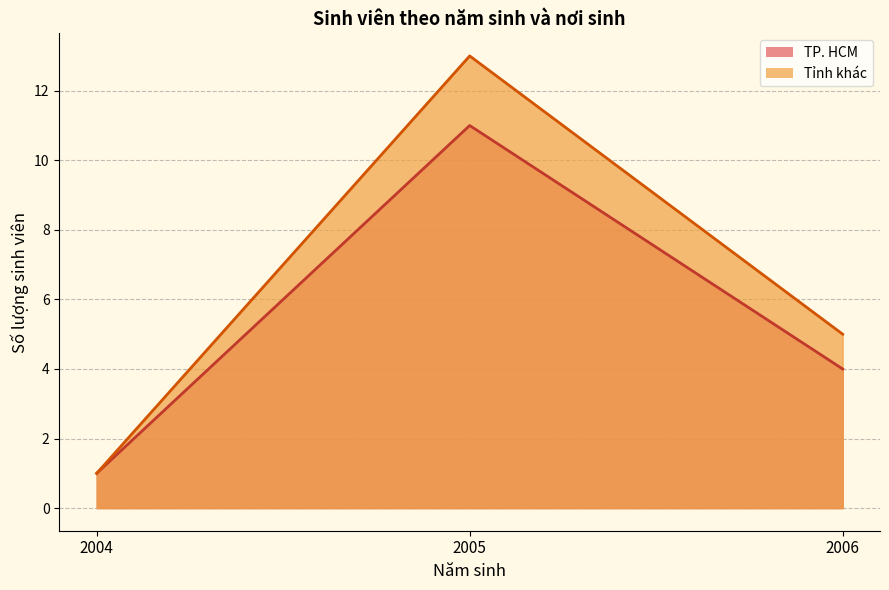

At which label is TP. HCM closest to 6?

2006